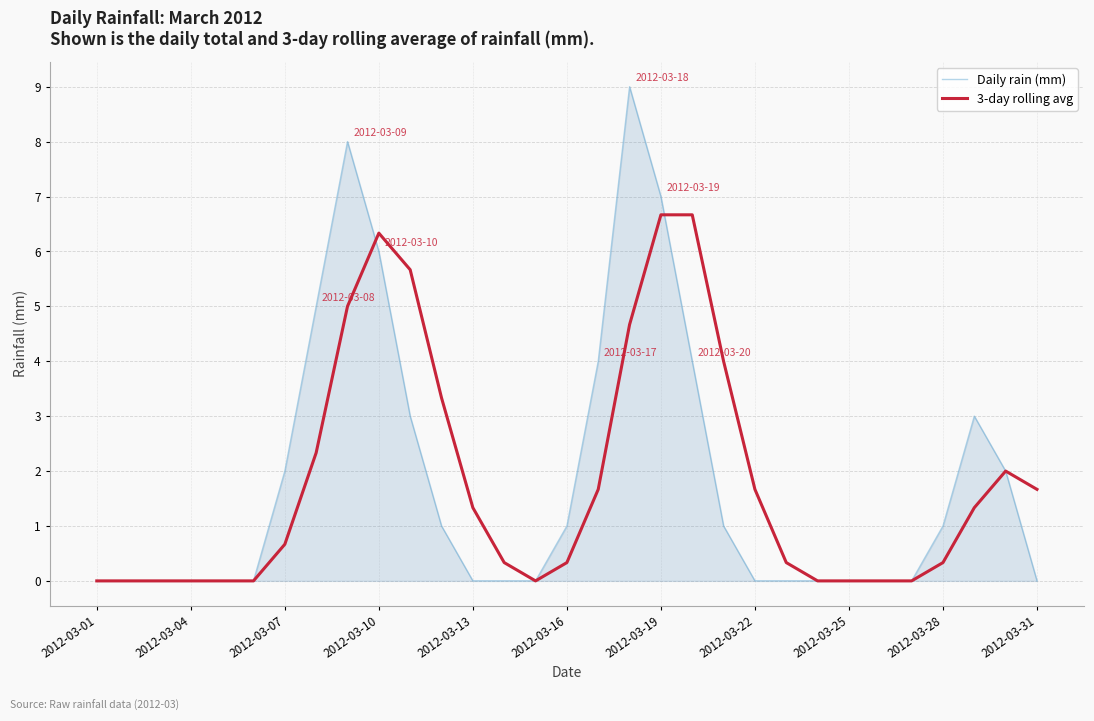

What is the greatest value displayed?

9.0